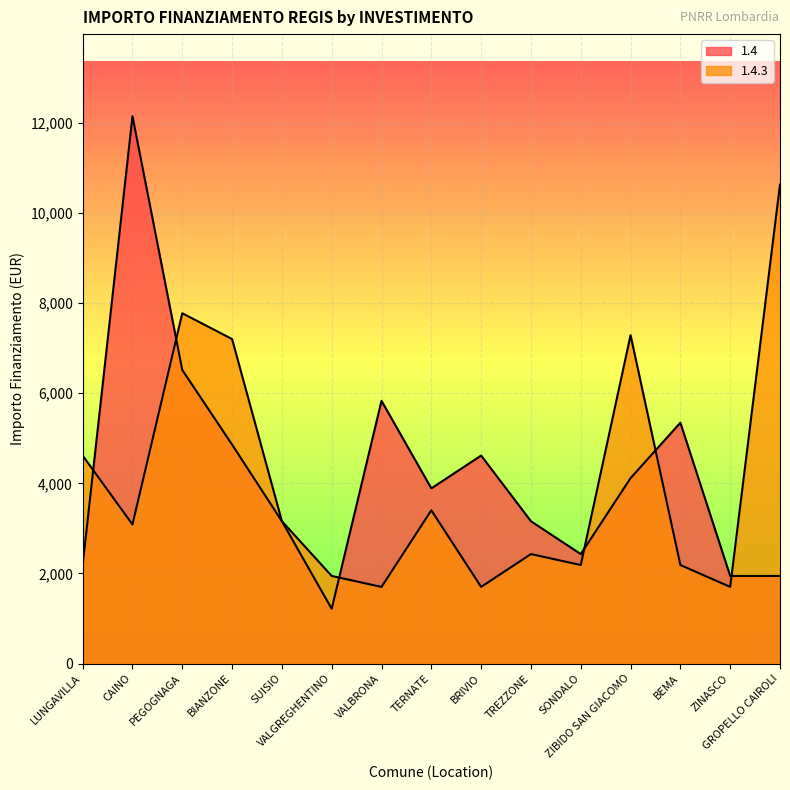

True or false: 1.4.3 has a value of 5211 at CAINO.

False